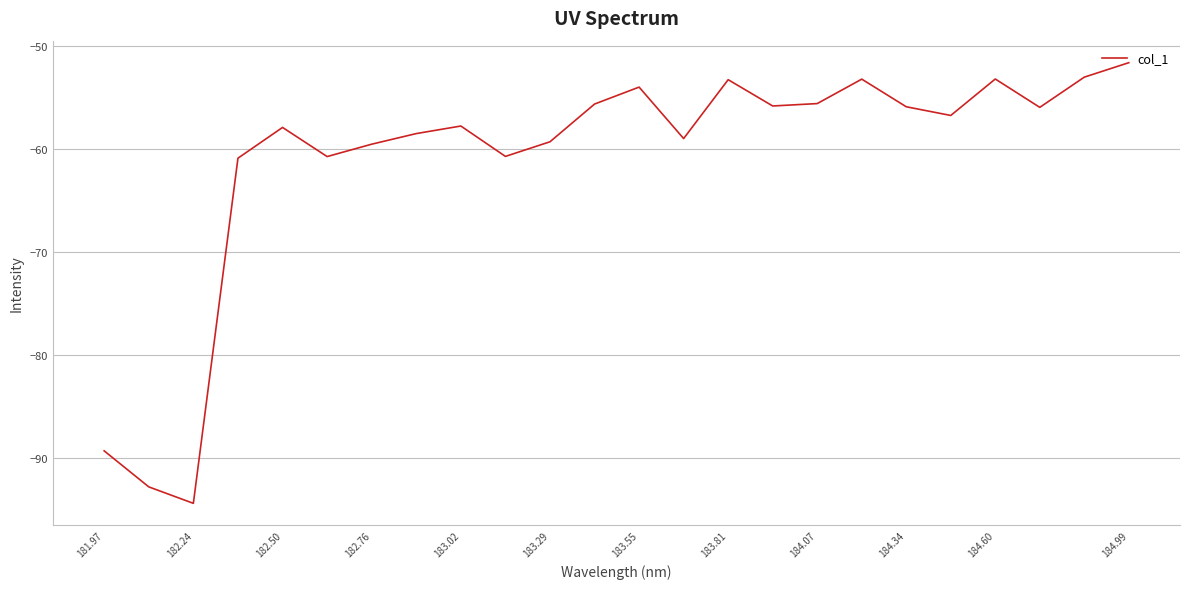

What is the minimum value shown in the chart?

-94.4